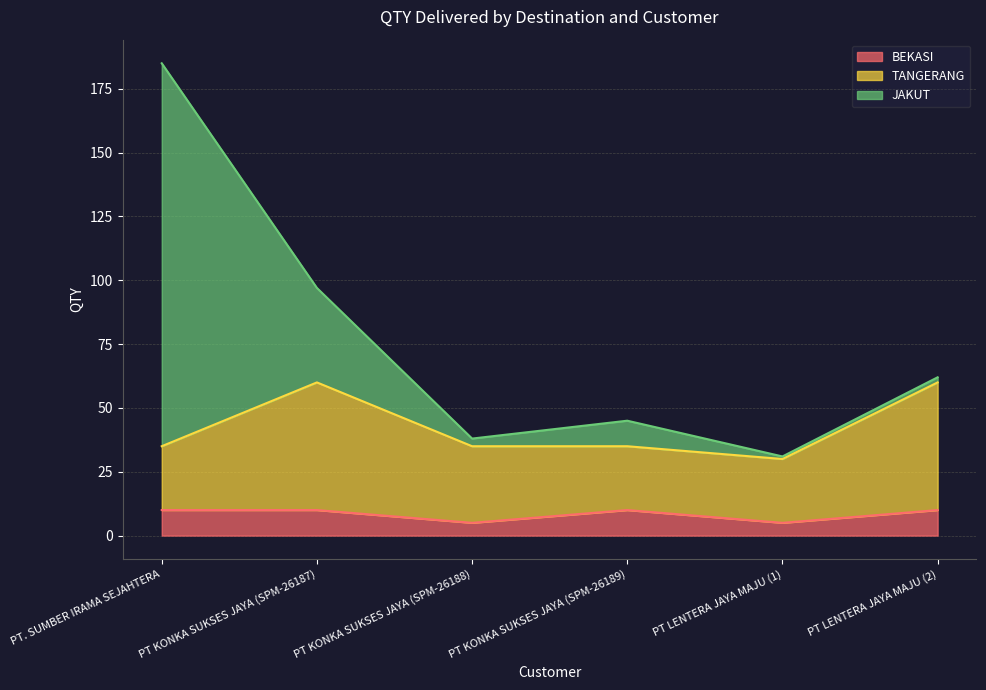

True or false: BEKASI has more than 0 interior local peaks.

True